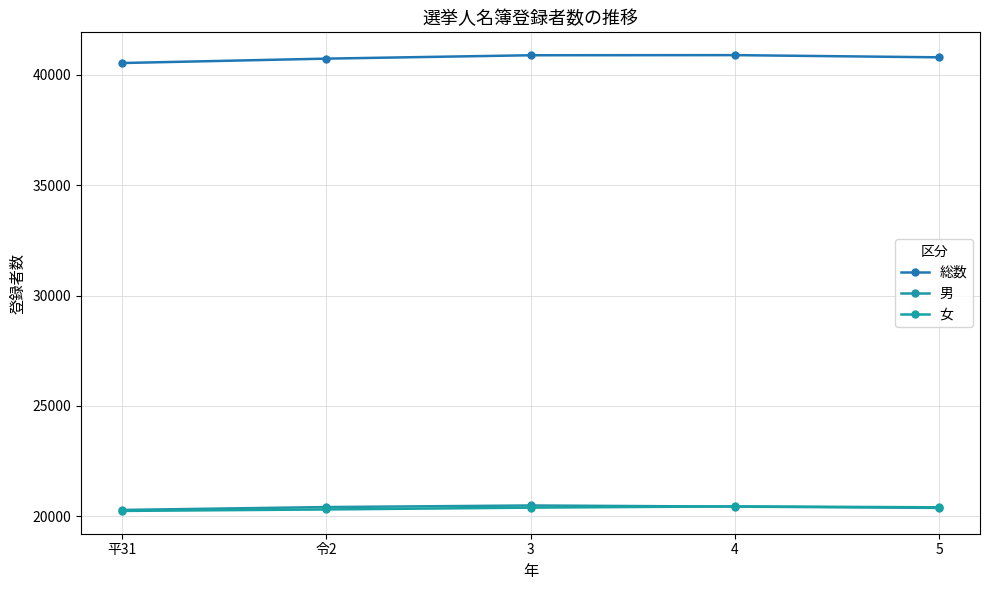

How many values in the 総数 series are below 40790?

2